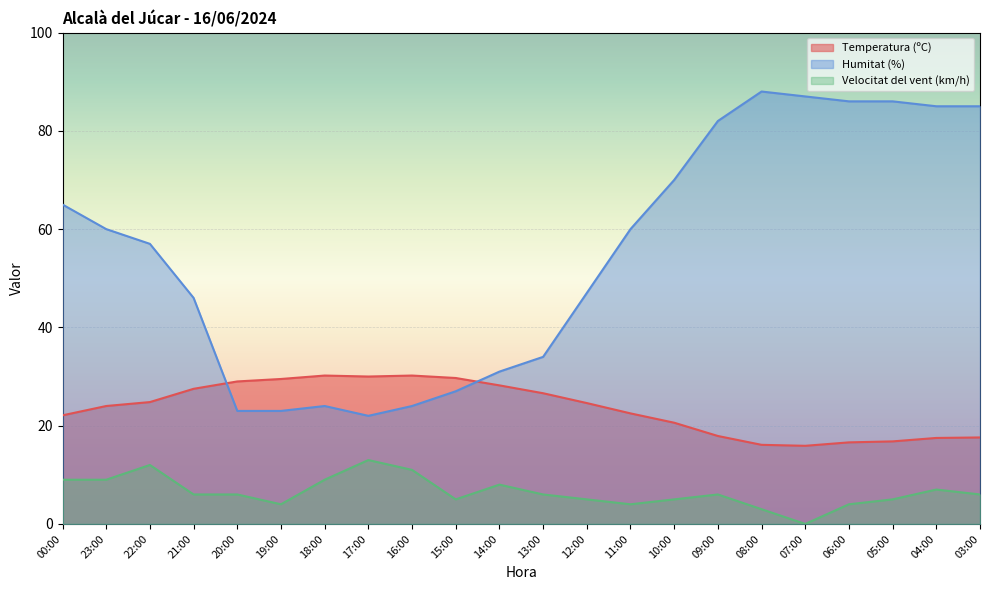

Reading right to left, transcribe all the data shown in this chart.

Temperatura (ºC): 03:00=17.6	04:00=17.5	05:00=16.8	06:00=16.6	07:00=15.9	08:00=16.1	09:00=17.9	10:00=20.6	11:00=22.5	12:00=24.6	13:00=26.6	14:00=28.2	15:00=29.7	16:00=30.2	17:00=30.0	18:00=30.2	19:00=29.5	20:00=29.0	21:00=27.5	22:00=24.8	23:00=24.0	00:00=22.1
Humitat (%): 03:00=85.0	04:00=85.0	05:00=86.0	06:00=86.0	07:00=87.0	08:00=88.0	09:00=82.0	10:00=70.0	11:00=60.0	12:00=47.0	13:00=34.0	14:00=31.0	15:00=27.0	16:00=24.0	17:00=22.0	18:00=24.0	19:00=23.0	20:00=23.0	21:00=46.0	22:00=57.0	23:00=60.0	00:00=65.0
Velocitat del vent (km/h): 03:00=6.0	04:00=7.0	05:00=5.0	06:00=4.0	07:00=0.0	08:00=3.0	09:00=6.0	10:00=5.0	11:00=4.0	12:00=5.0	13:00=6.0	14:00=8.0	15:00=5.0	16:00=11.0	17:00=13.0	18:00=9.0	19:00=4.0	20:00=6.0	21:00=6.0	22:00=12.0	23:00=9.0	00:00=9.0